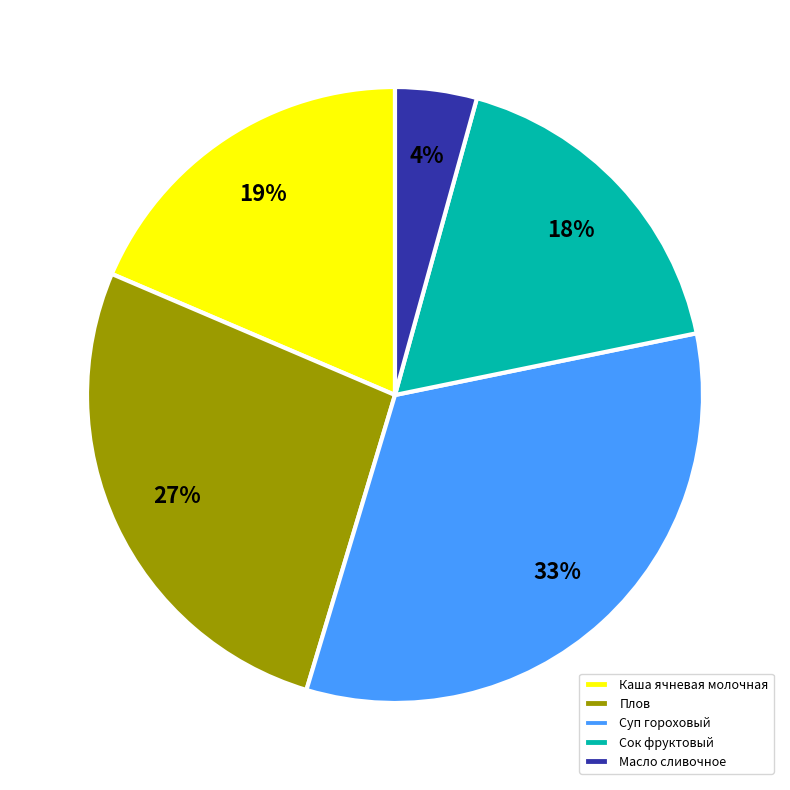

Between Масло сливочное and Сок фруктовый, which is larger?

Сок фруктовый